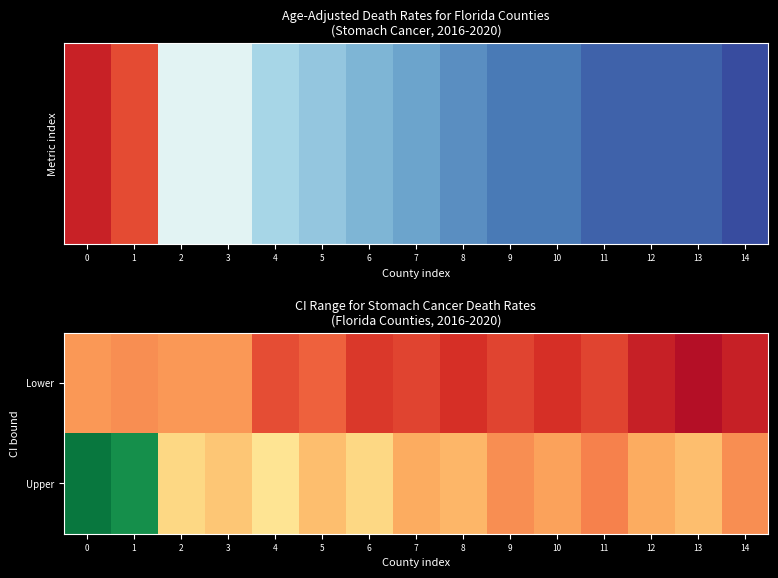

What is the difference between the highest and lowest values at 12?

1.4